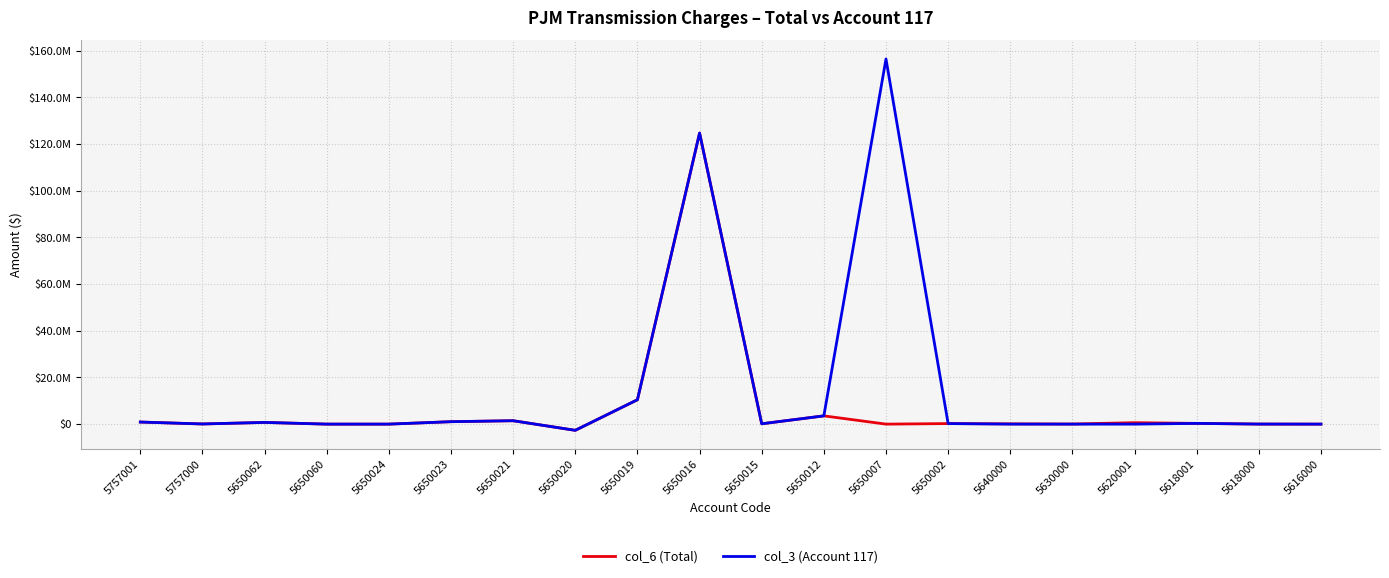

Which category has the lowest value in the col_6 (Total) series?

5650020